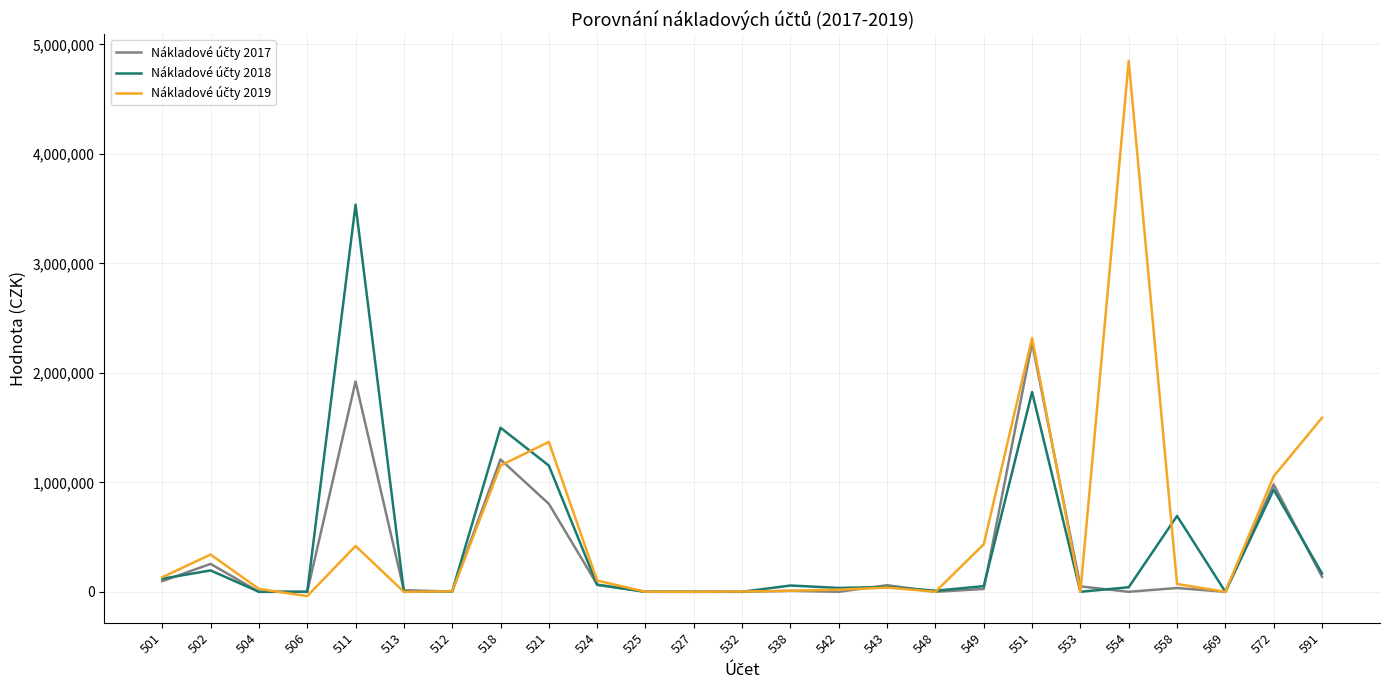

At which category is the sum across all series the highest?

551